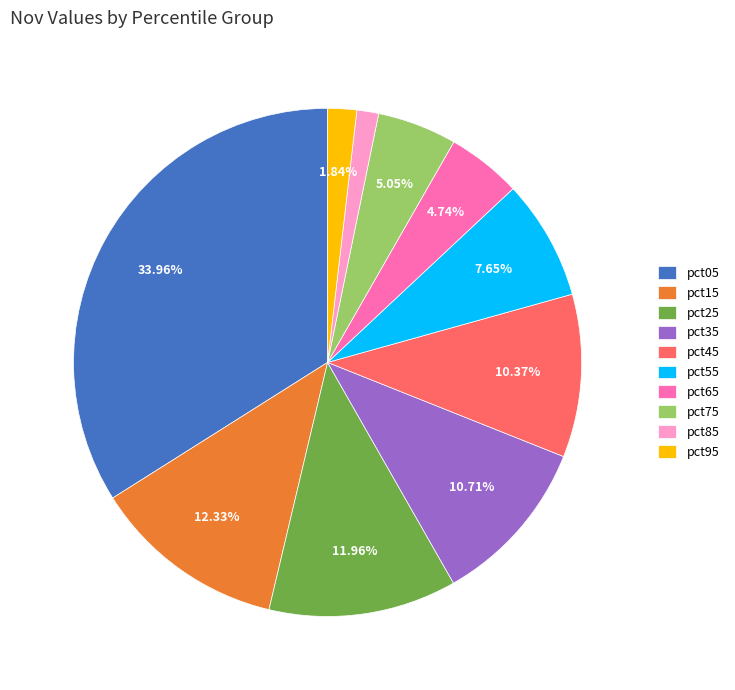

Is it true that pct65 is 5% of the pie?

True